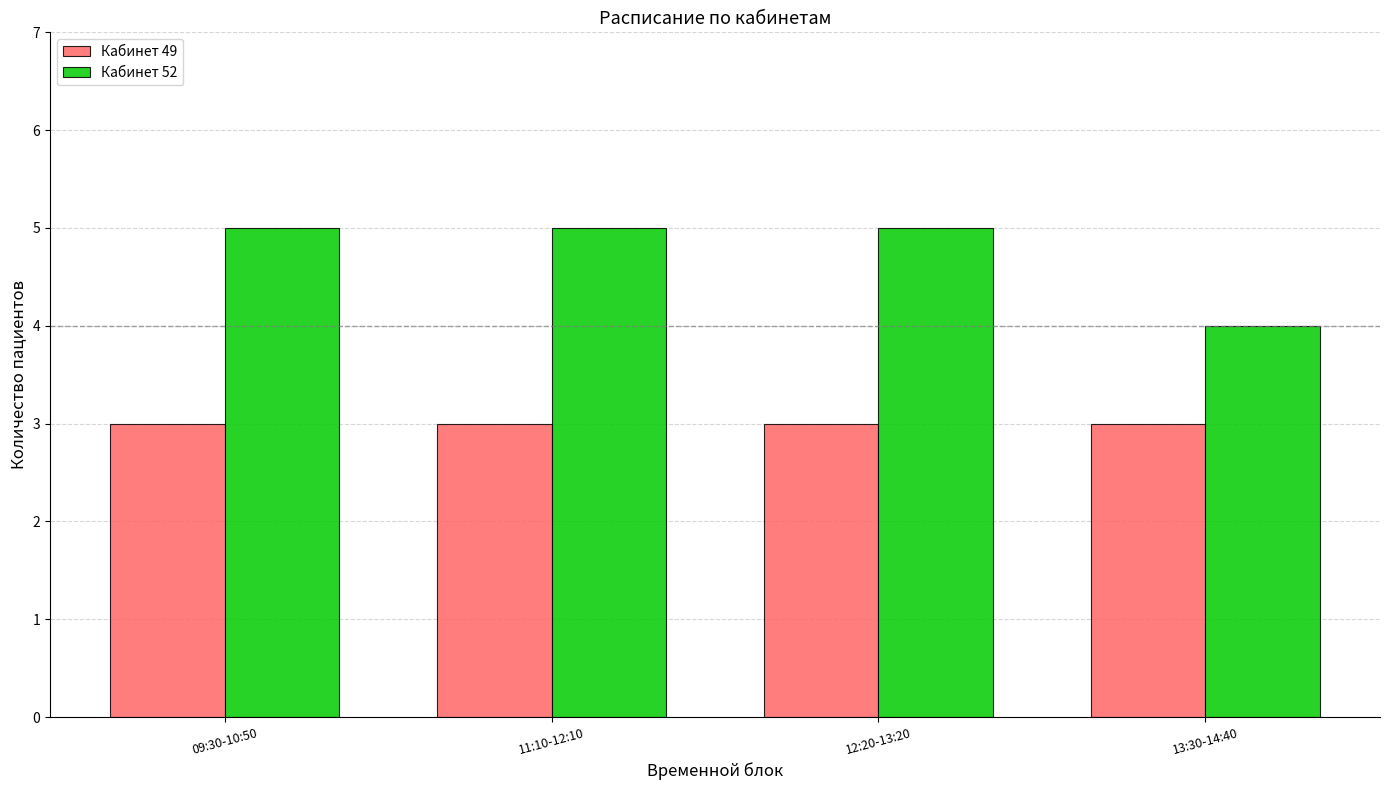

List the series in order of their overall mean, highest first.

Кабинет 52, Кабинет 49